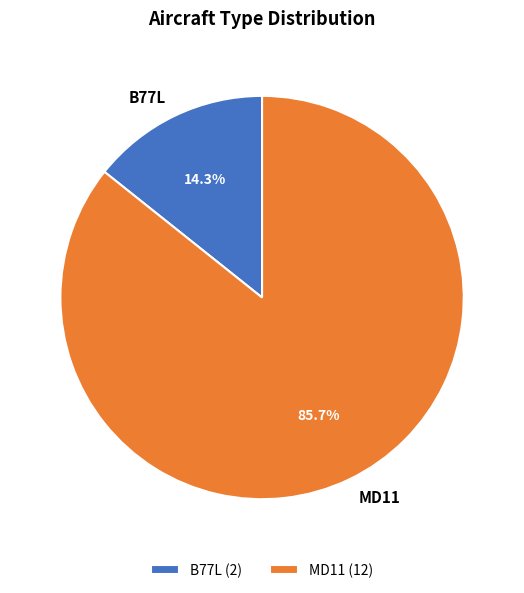

What percentage is the MD11 slice, to the nearest percent?

86%